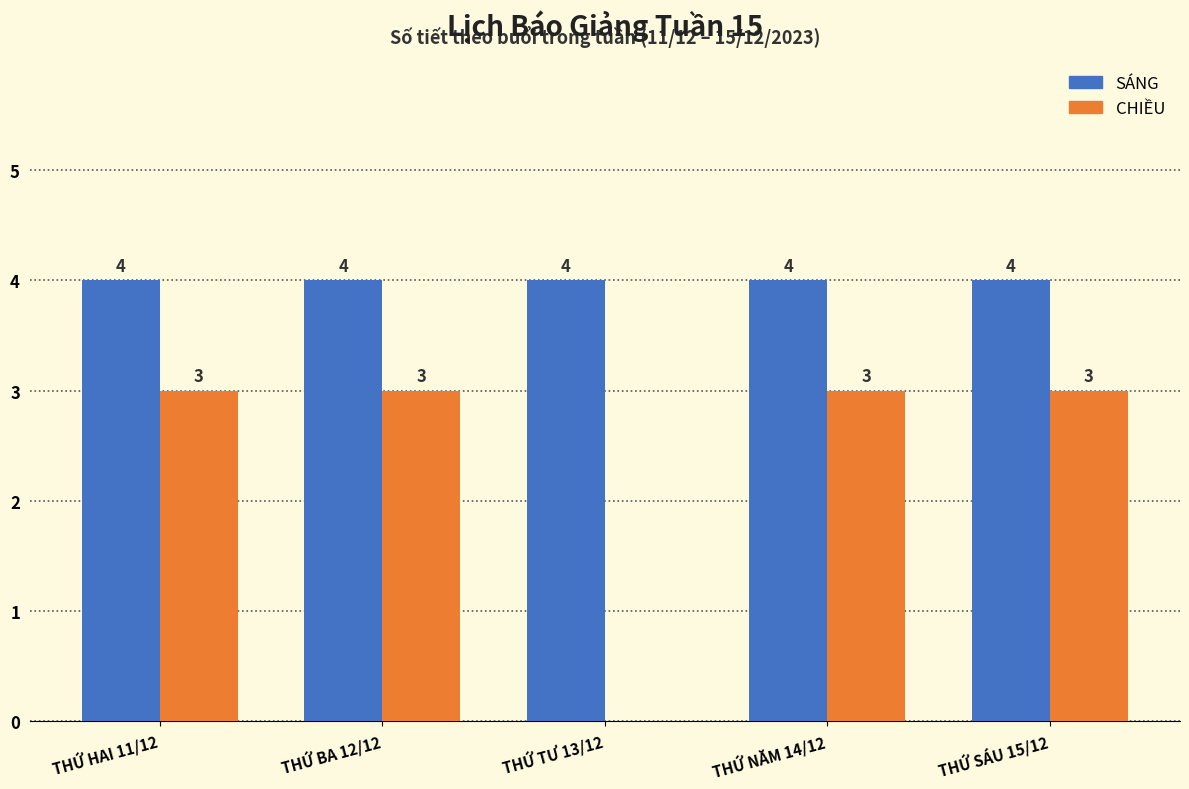

Reading left to right, extract all data points from this chart.

SÁNG: THỨ HAI 11/12=4	THỨ BA 12/12=4	THỨ TƯ 13/12=4	THỨ NĂM 14/12=4	THỨ SÁU 15/12=4
CHIỀU: THỨ HAI 11/12=3	THỨ BA 12/12=3	THỨ TƯ 13/12=0	THỨ NĂM 14/12=3	THỨ SÁU 15/12=3